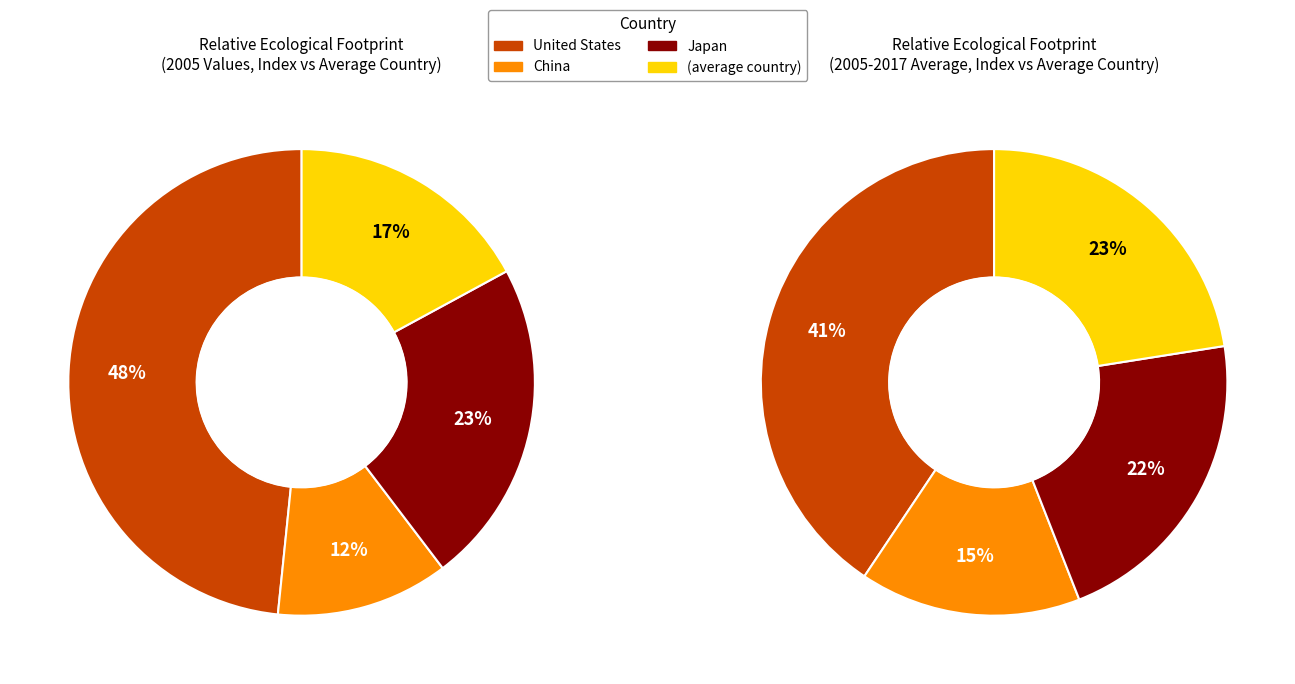

Which category has the biggest portion of the pie?

United States